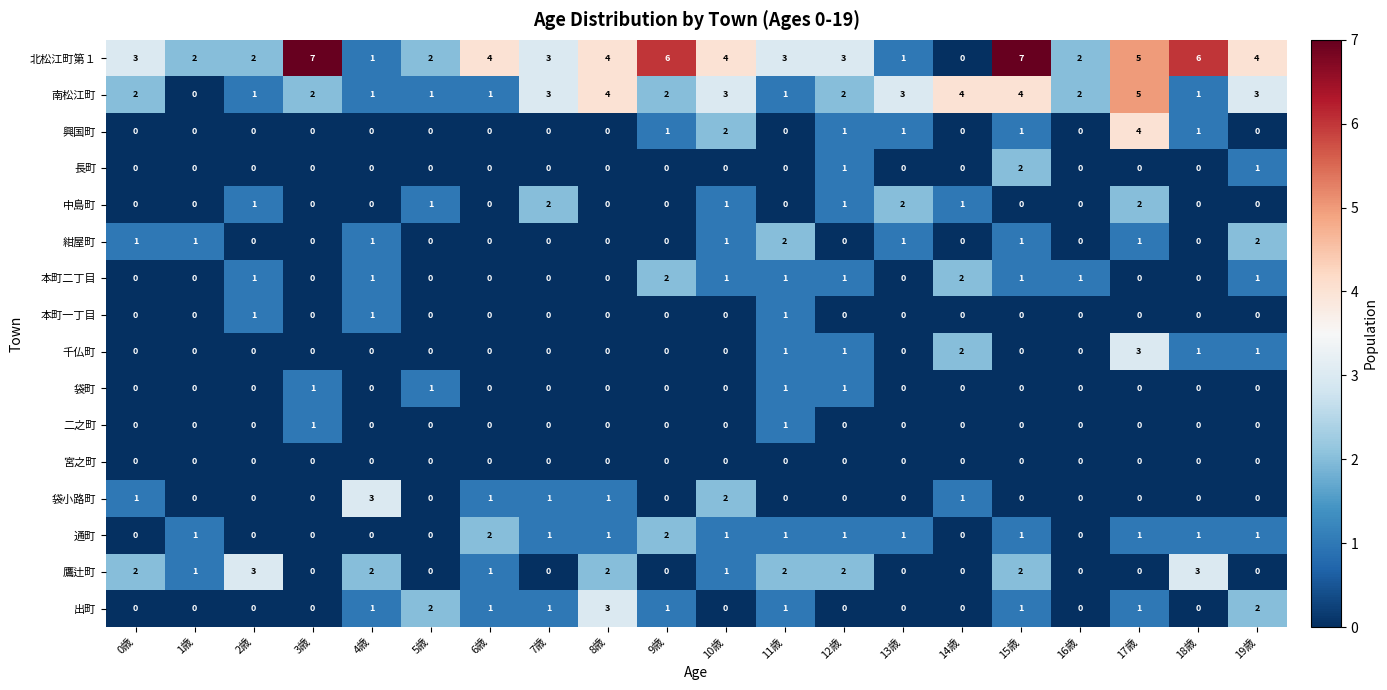

How many values in 通町 are above zero?

13